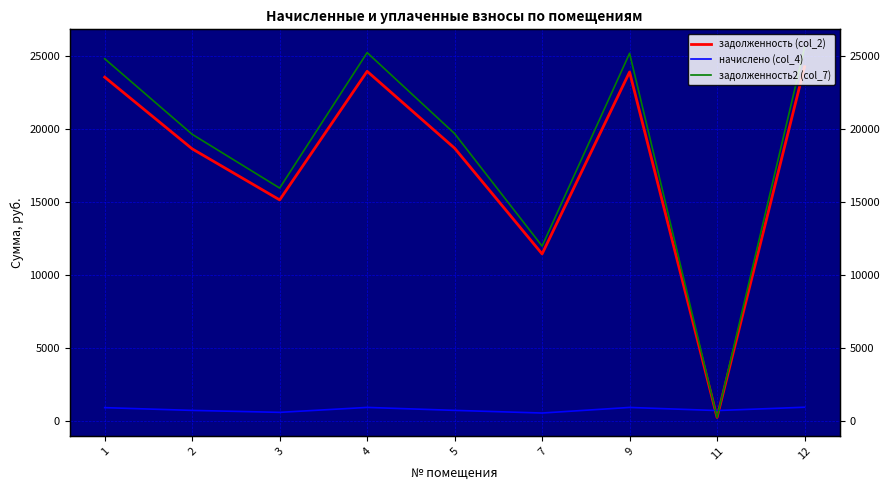

In задолженность2 (col_7), how many points are higher than both neighbors (excluding endpoints)?

2